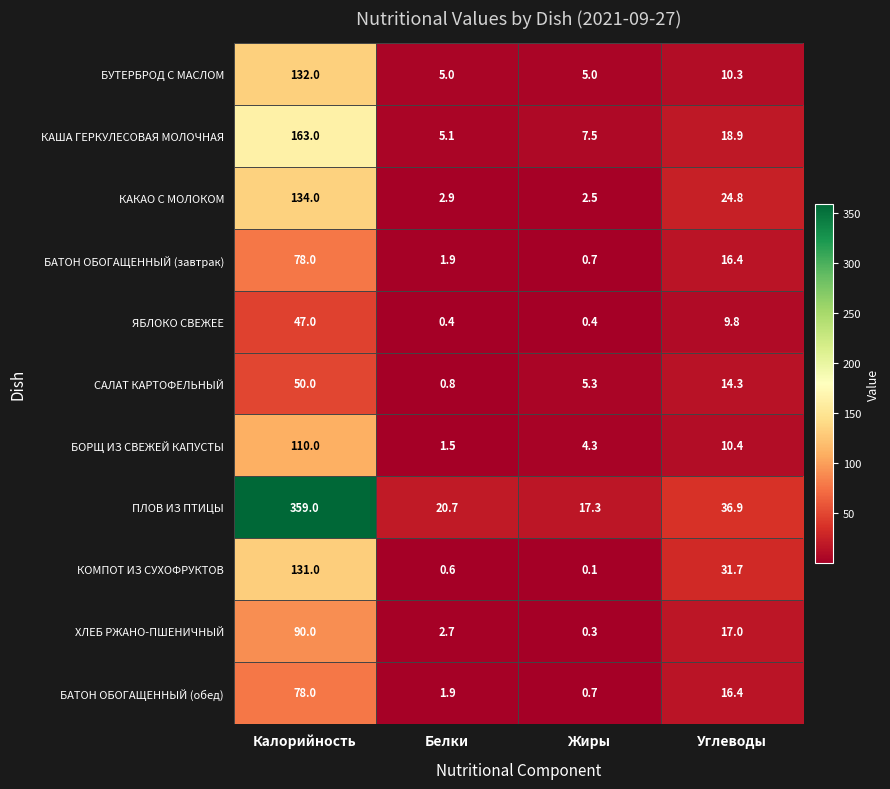

List the labels in order of КОМПОТ ИЗ СУХОФРУКТОВ value, largest first.

Калорийность, Углеводы, Белки, Жиры